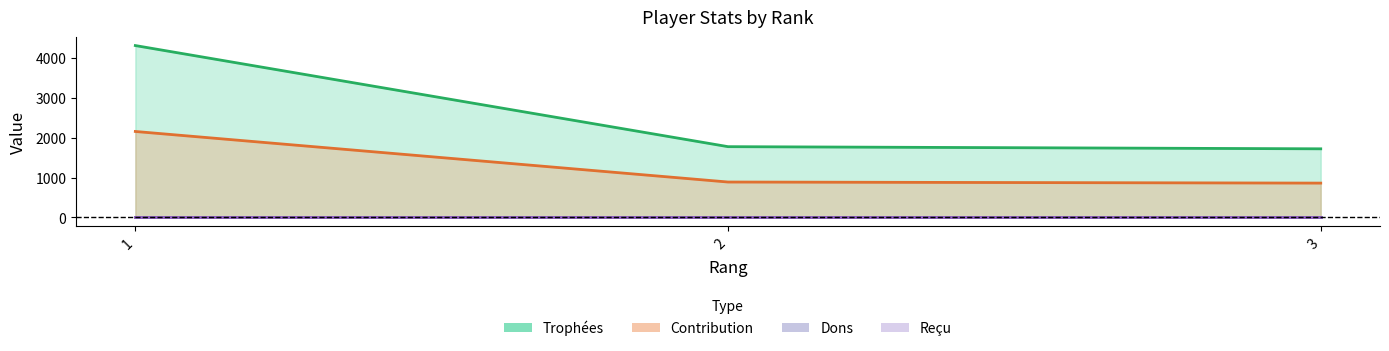

What is the value of the Trophées point at the 3rd from the left?

1720